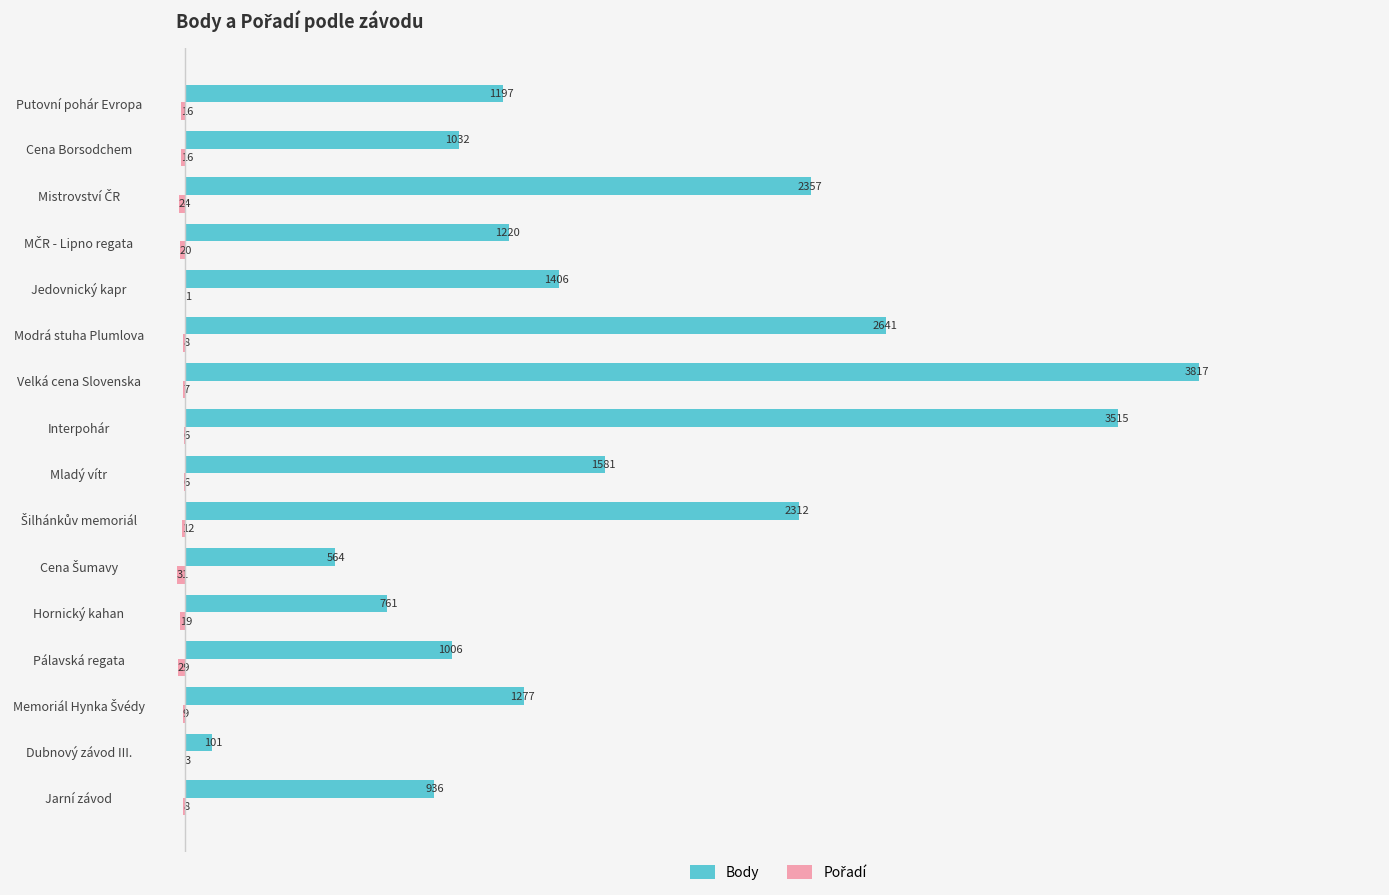

Which series changed the most between Mladý vítr and Cena Borsodchem?

Body